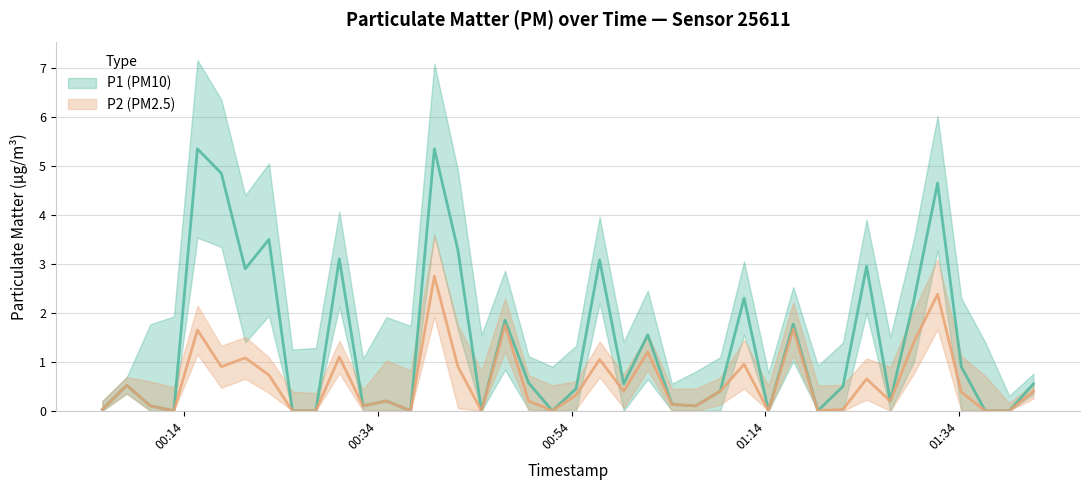

How many lines are shown in the chart?

2